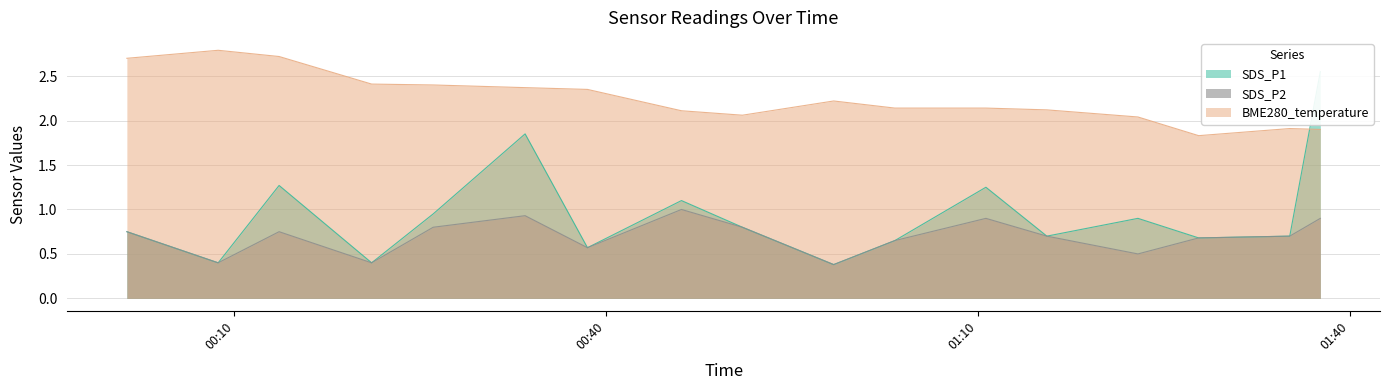

At how many categories does at least one series exceed 2?

15